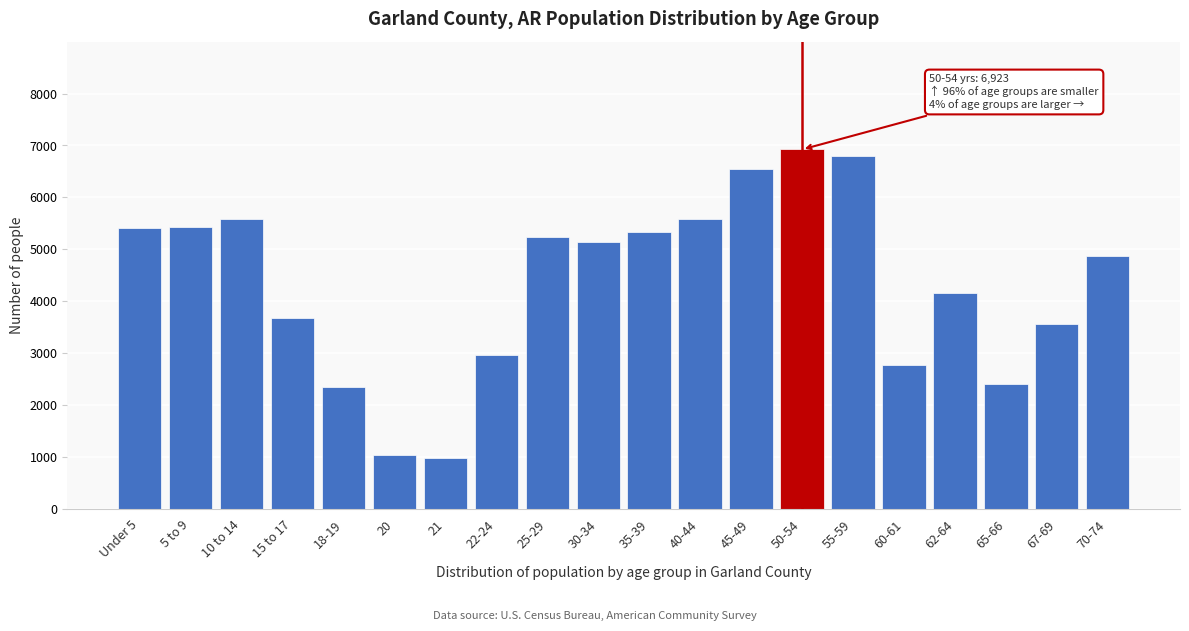

What is the minimum value shown in the chart?

977